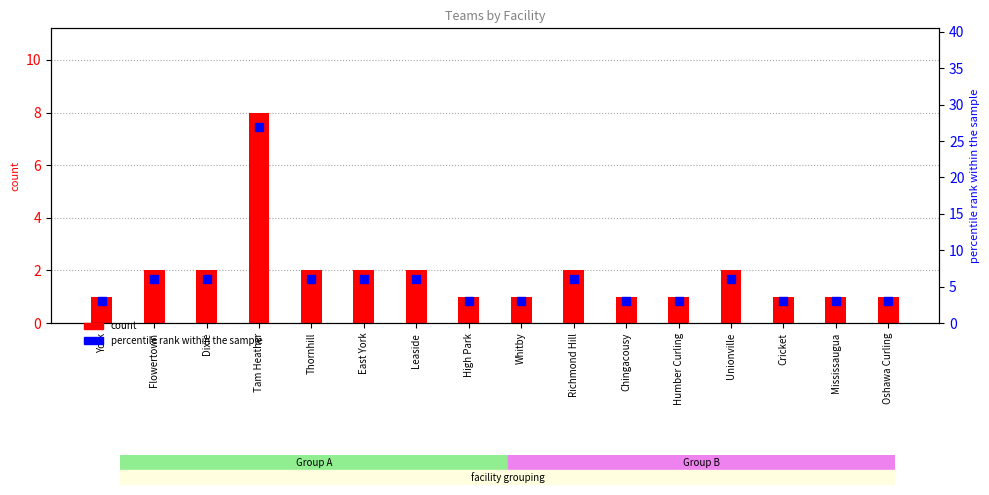

At which category is the sum across all series the highest?

Tam Heather